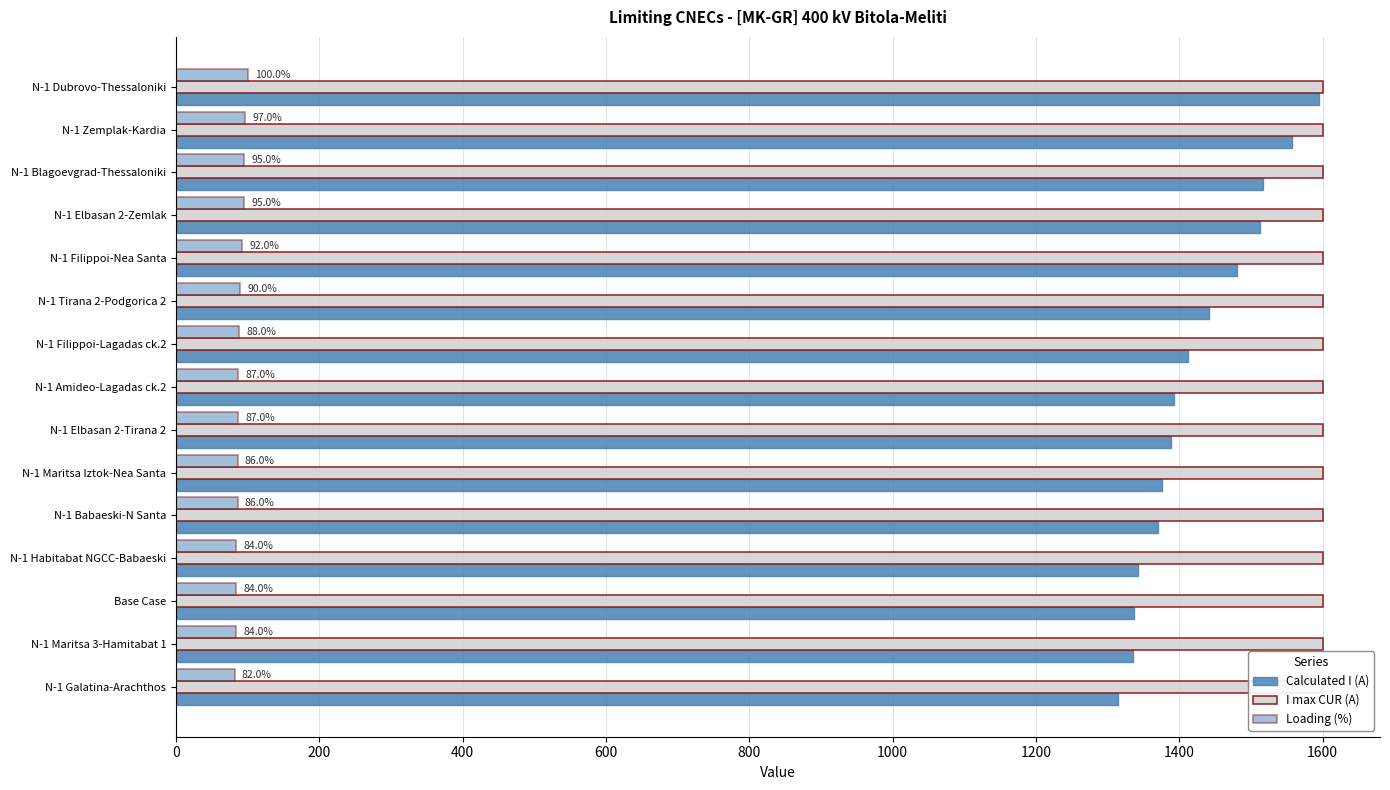

Reading right to left, transcribe all the data shown in this chart.

Calculated I (A): 1314.0	1336.0	1337.0	1343.0	1370.0	1376.0	1389.0	1392.0	1412.0	1441.0	1480.0	1513.0	1517.0	1557.0	1595.0
I max CUR (A): 0.3	0.3	0.3	0.3	0.3	0.3	0.3	0.3	0.3	0.3	0.3	0.3	0.3	0.3	0.3
Loading (%): 82.0	84.0	84.0	84.0	86.0	86.0	87.0	87.0	88.0	90.0	92.0	95.0	95.0	97.0	100.0